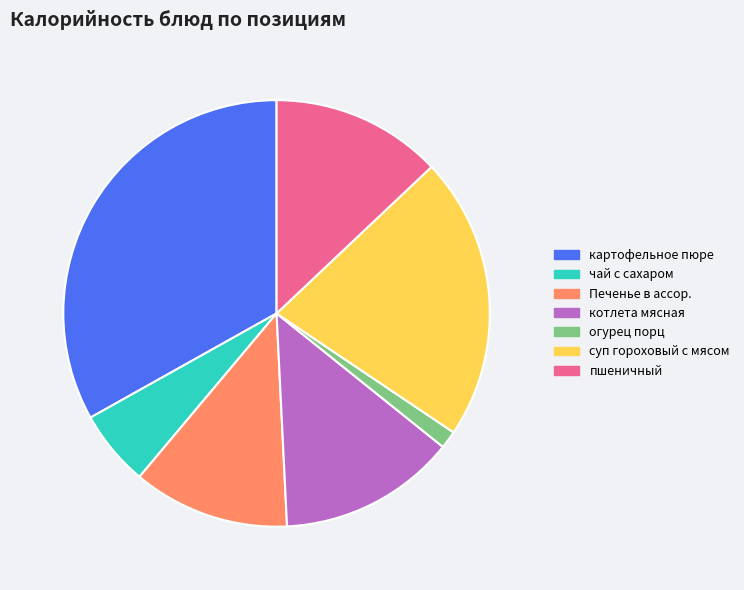

Which category has the smallest portion of the pie?

огурец порц